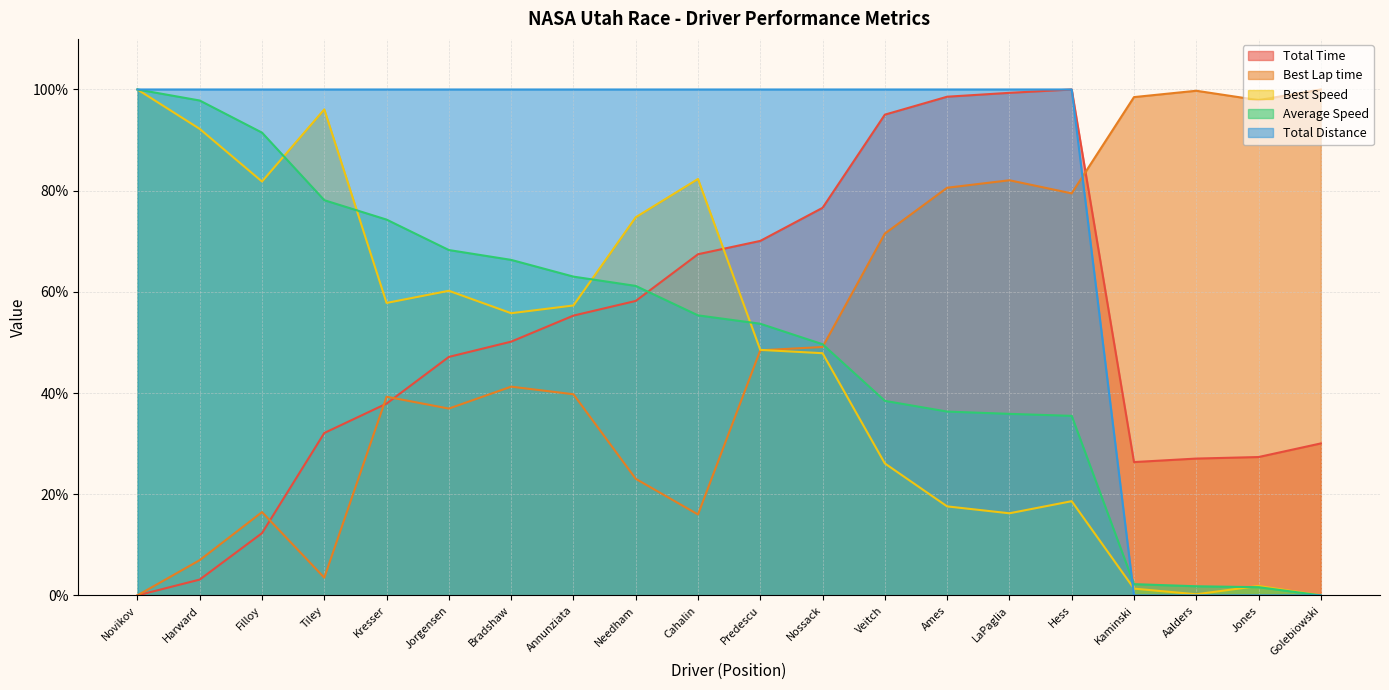

At which label does Best Lap time first exceed 48?

Predescu